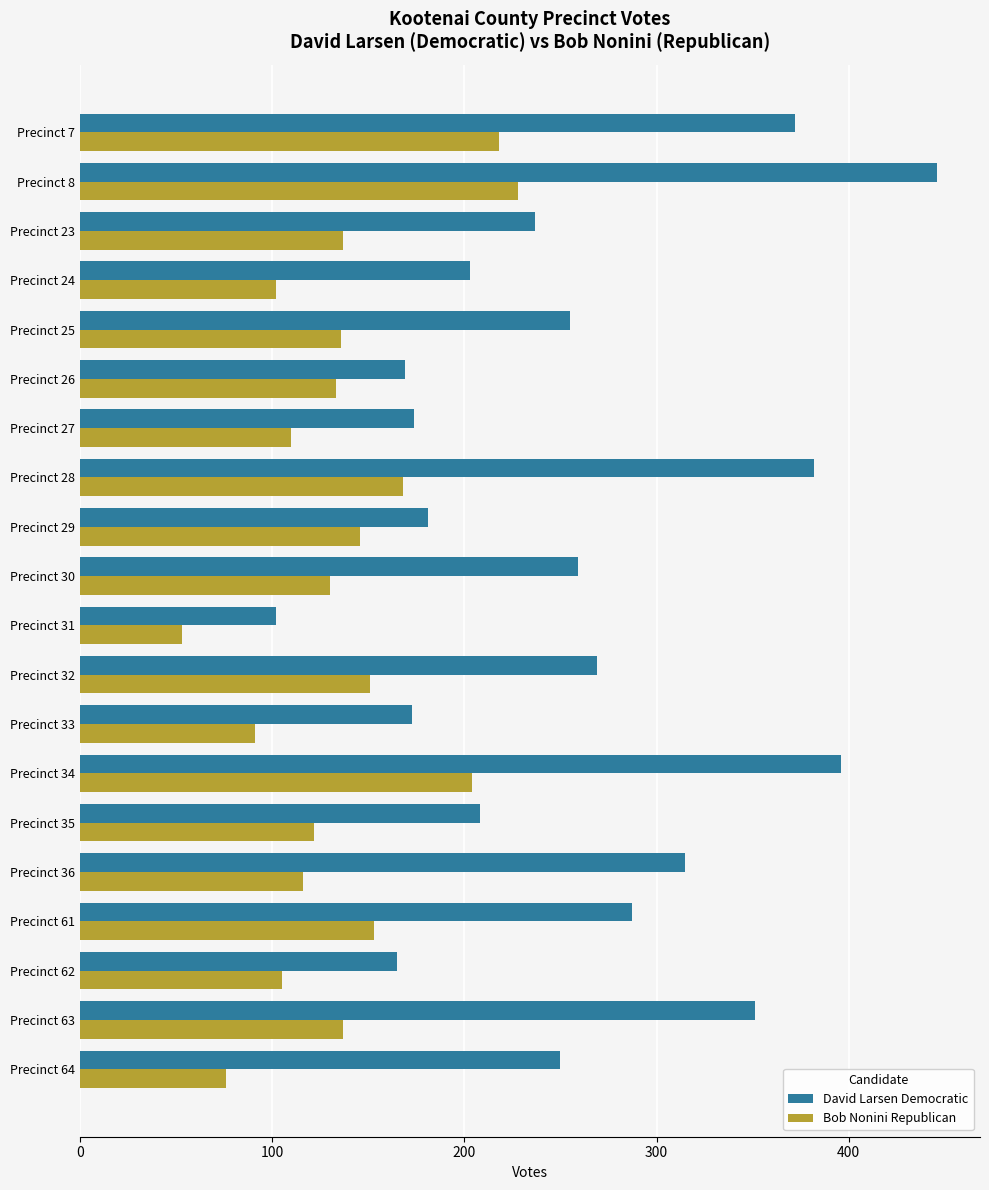

What is the greatest value displayed?

446